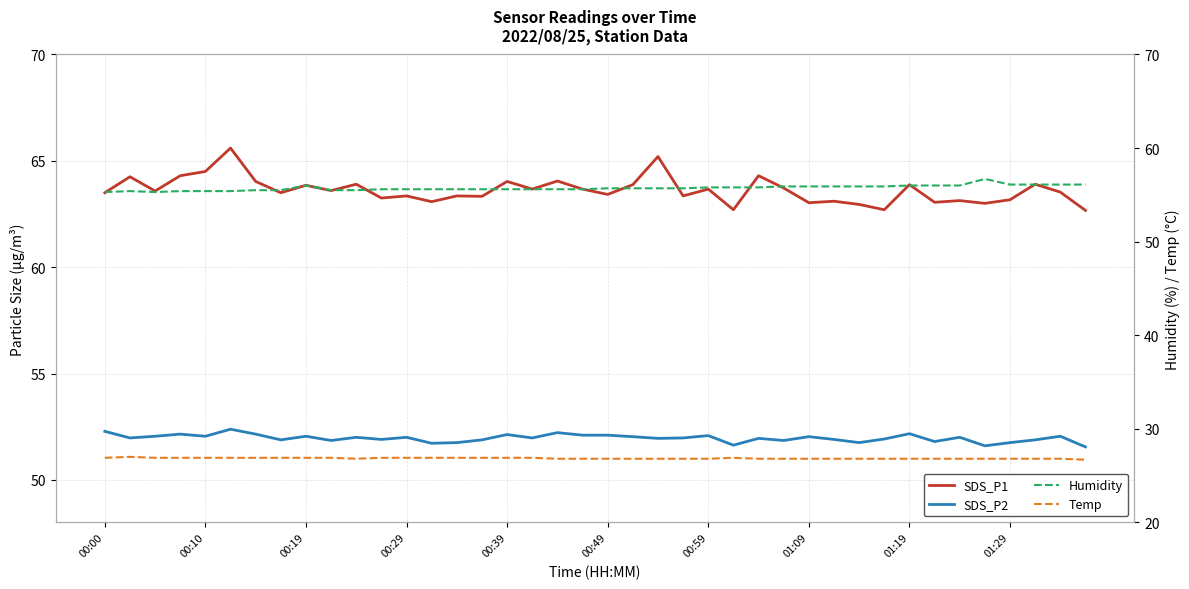

What is the difference between the maximum and minimum values in the SDS_P1 series?

2.9